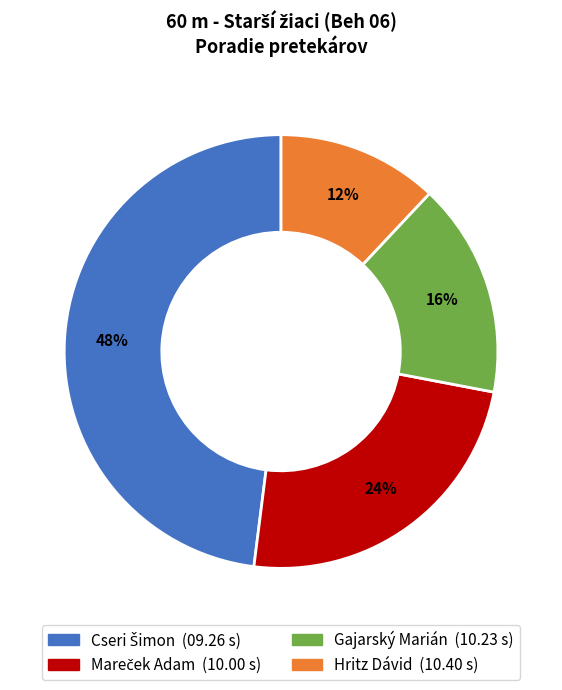

Which category has the smallest portion of the pie?

Hritz Dávid